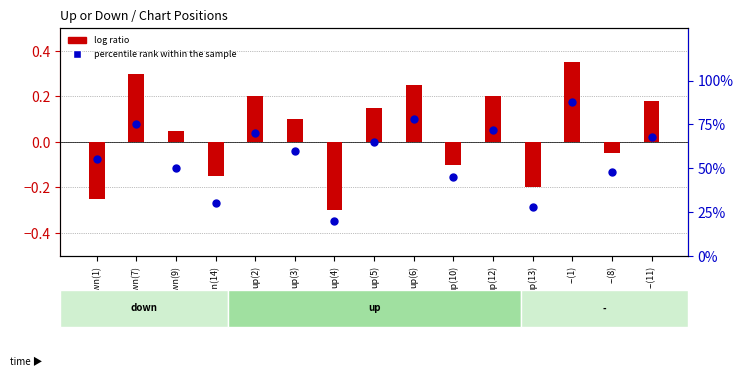

Which series has the largest total across all categories?

percentile rank within the sample